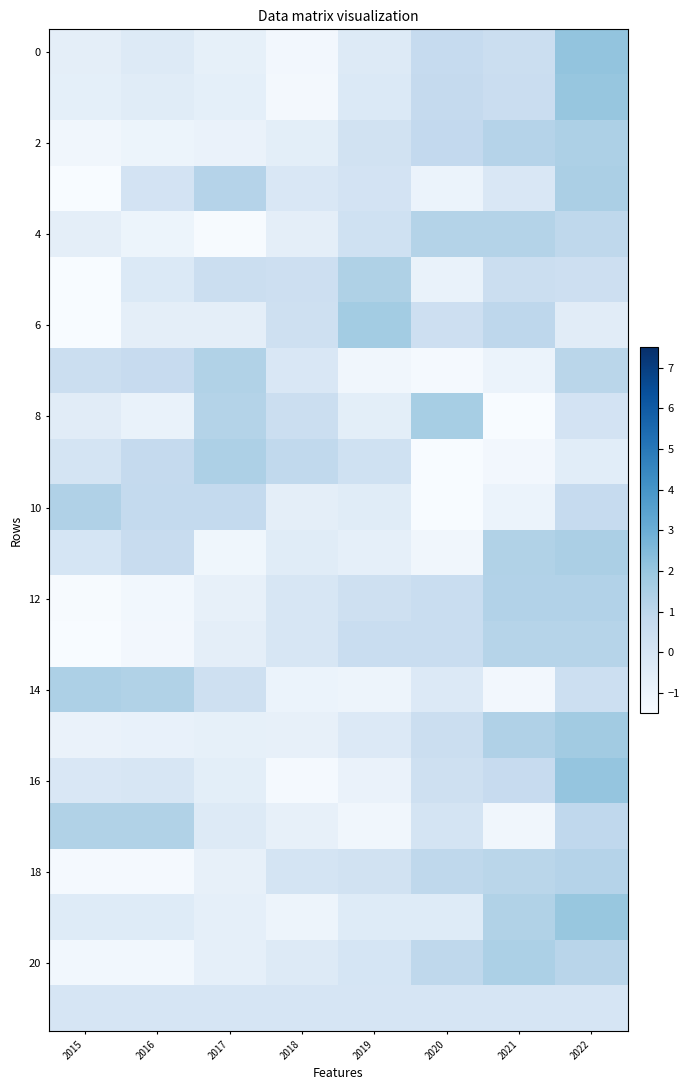

At how many categories does at least one series exceed 0?

8